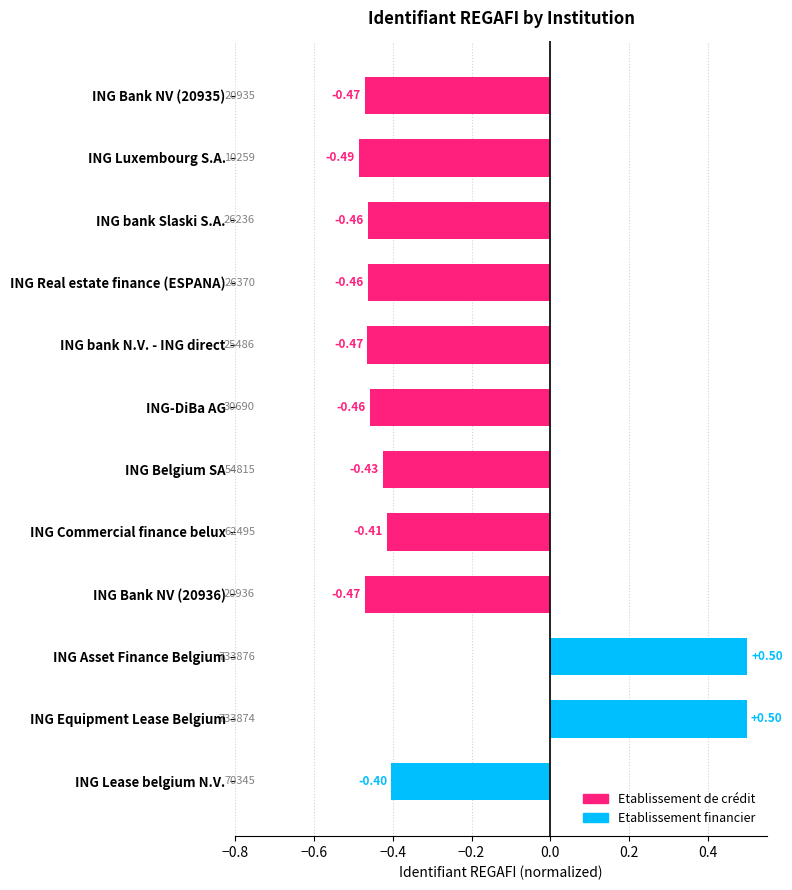

At which category does the chart reach its minimum across all series?

ING Luxembourg S.A.